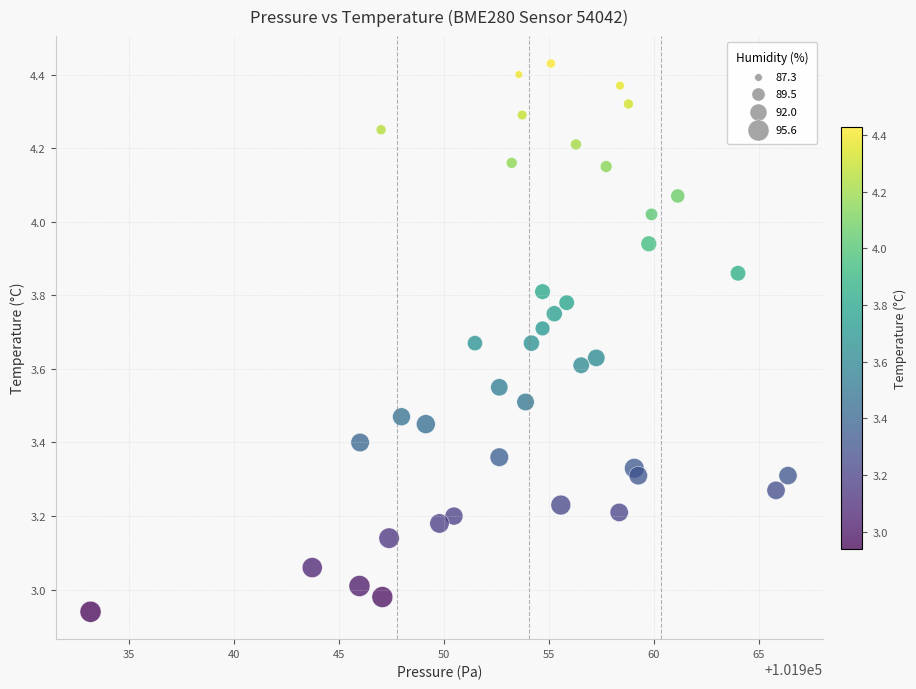

What is the range of X values (max minus min)?

33.2